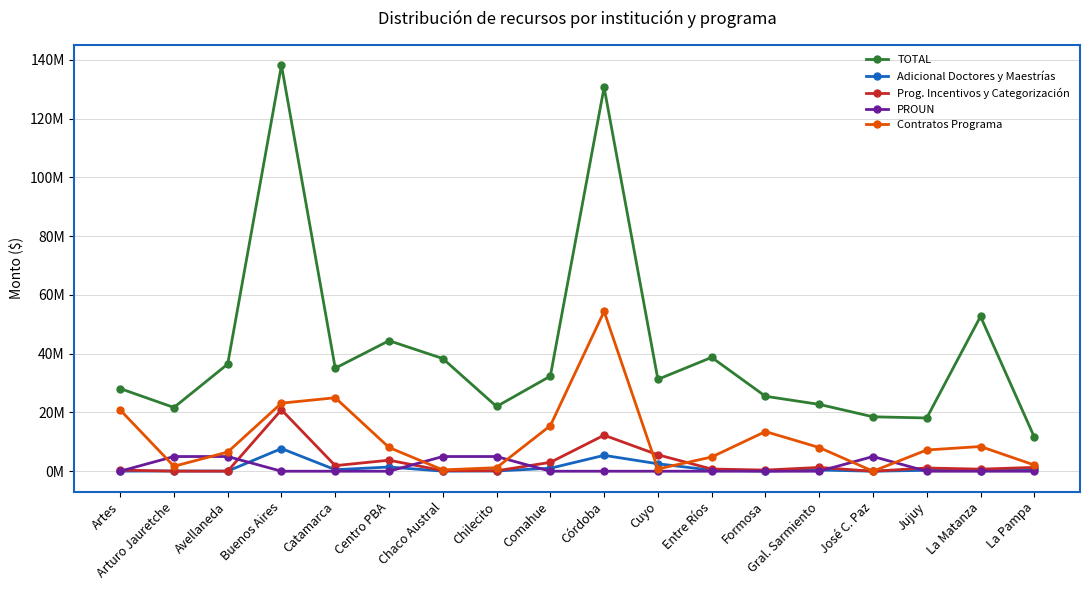

What is the average value of the Prog. Incentivos y Categorización series?

2985222